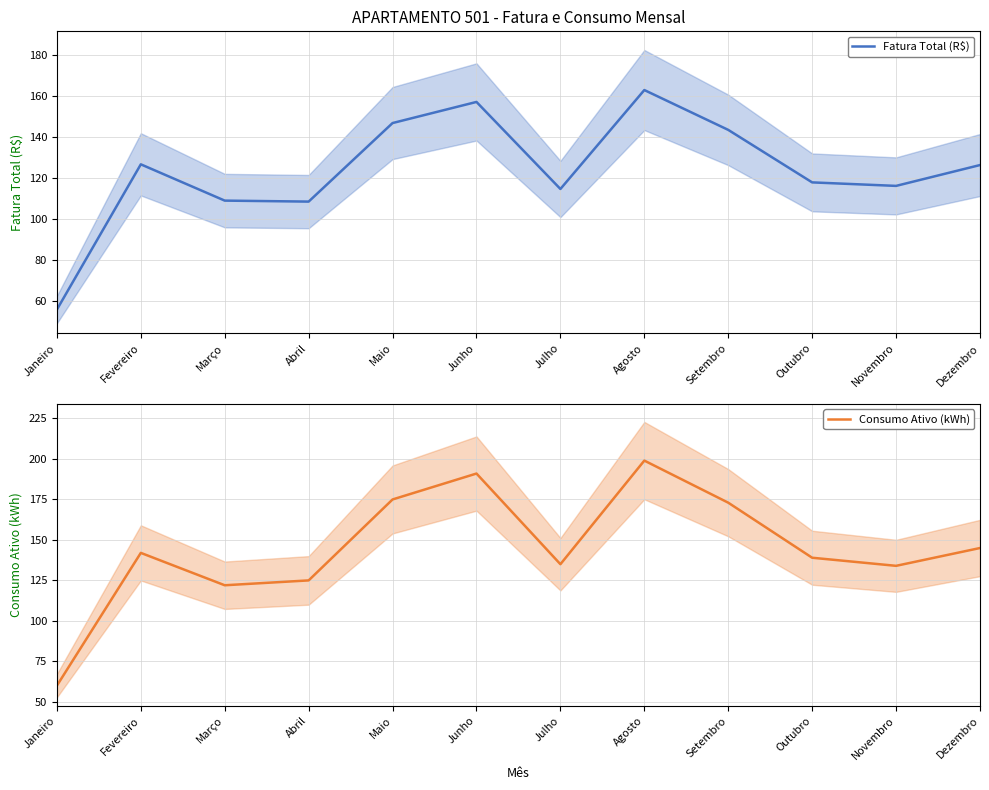

Is this an area chart (filled region under the line)?

No